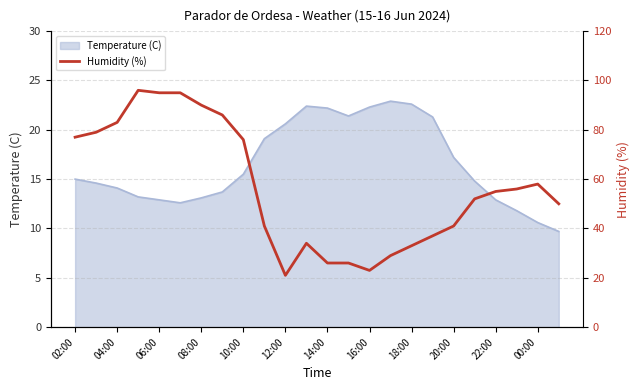

The value of Temperature (C) at 04:00 is 25.1. True or false?

False